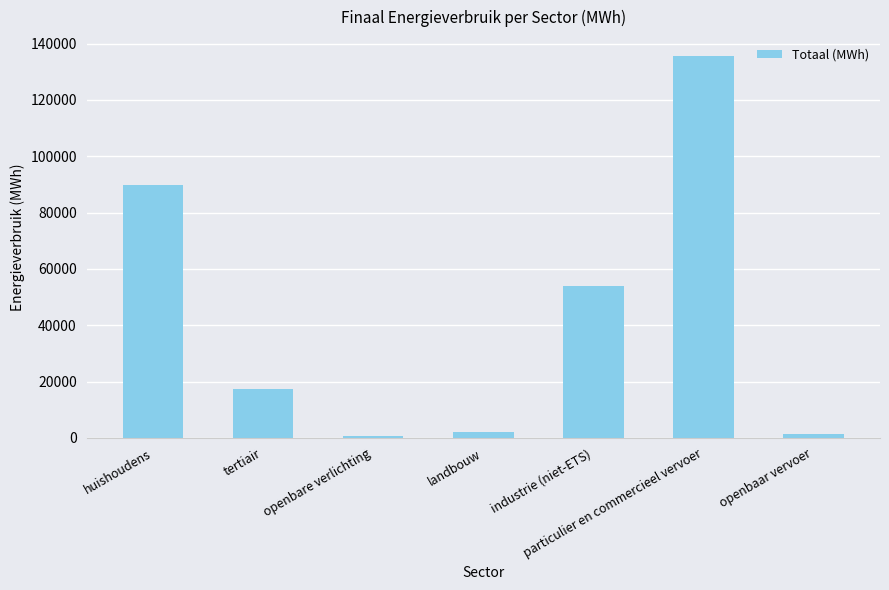

What is the label of the 5th bar from the right?

openbare verlichting